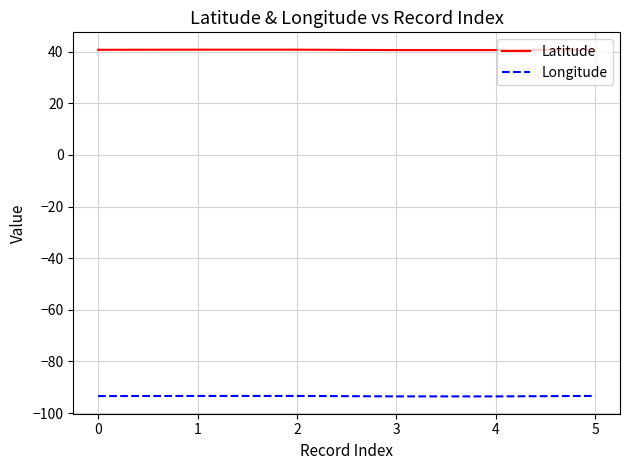

List the series in order of their overall mean, lowest first.

Longitude, Latitude